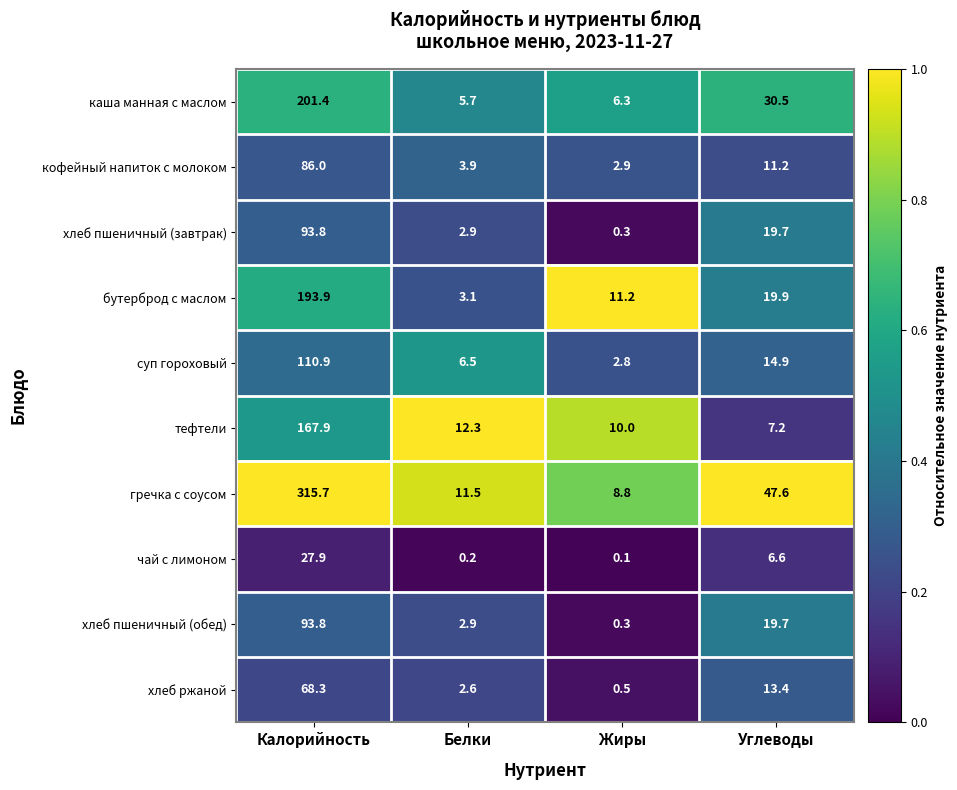

Which series has the largest total across all categories?

гречка с соусом